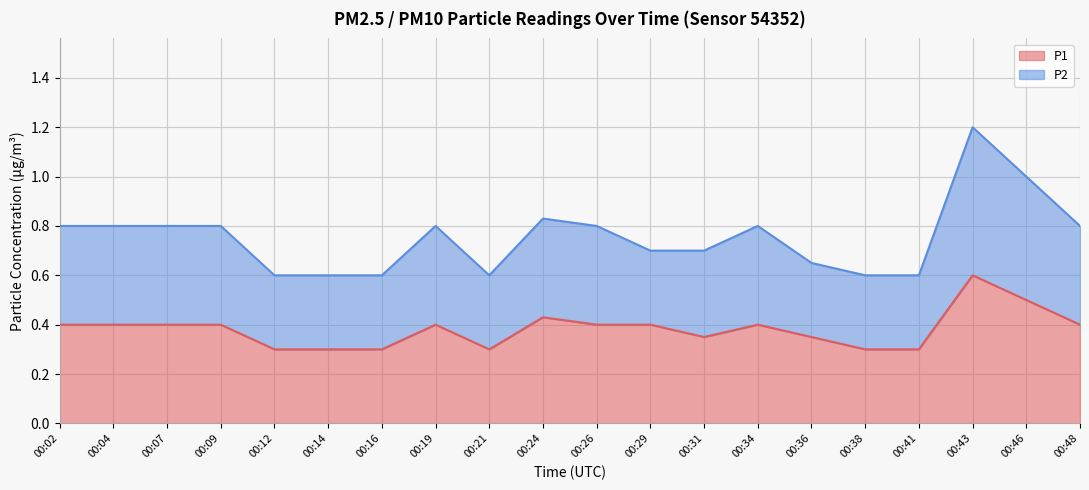

What is the greatest value displayed?

1.2